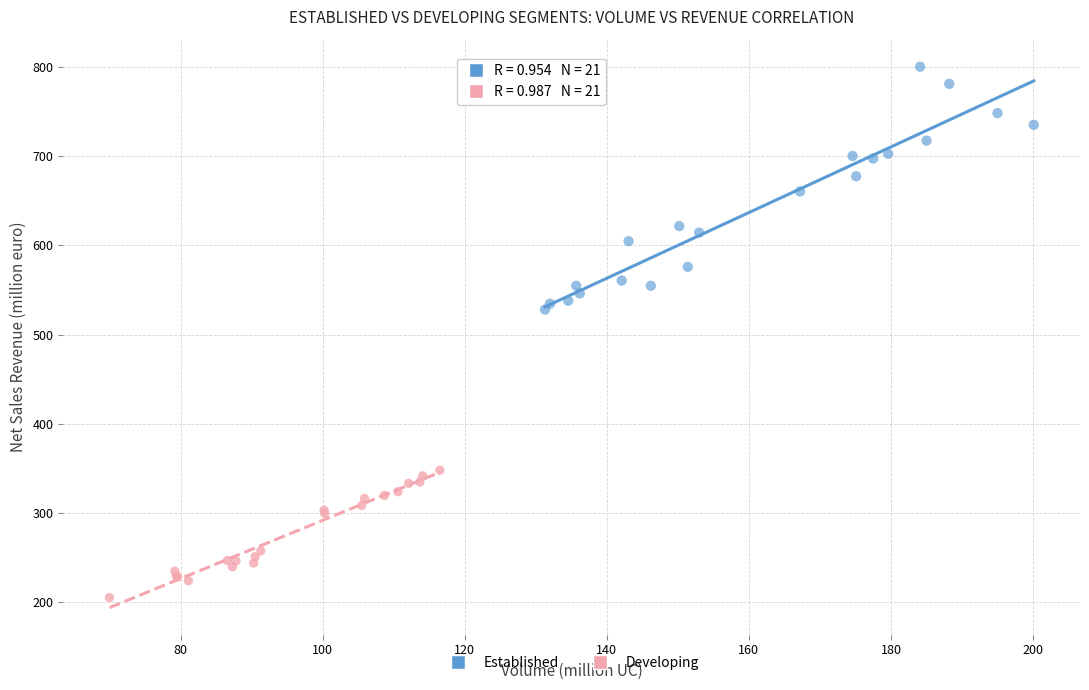

Which series has the widest spread of Y values?

Established